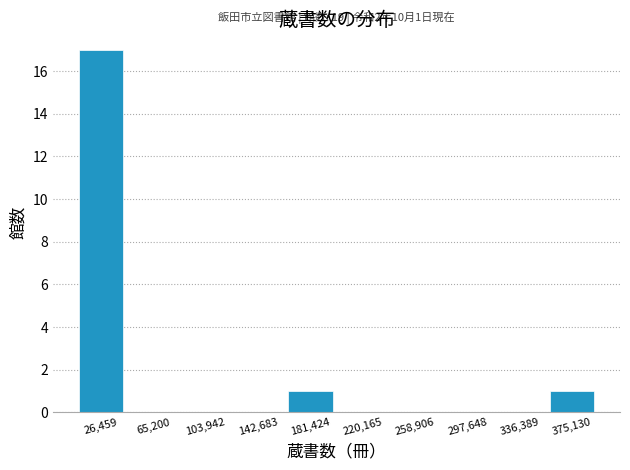

Over which range of the x-axis is the bar tallest?

5000 to 45000